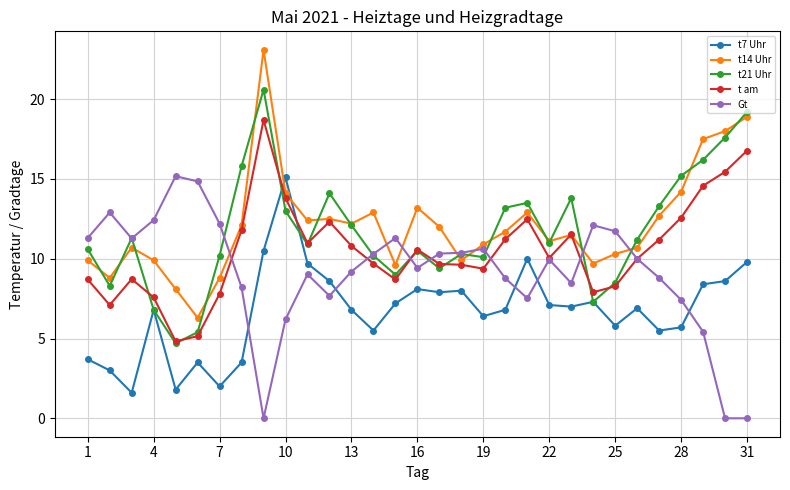

True or false: t7 Uhr has more than 2 points higher than both neighbors.

True